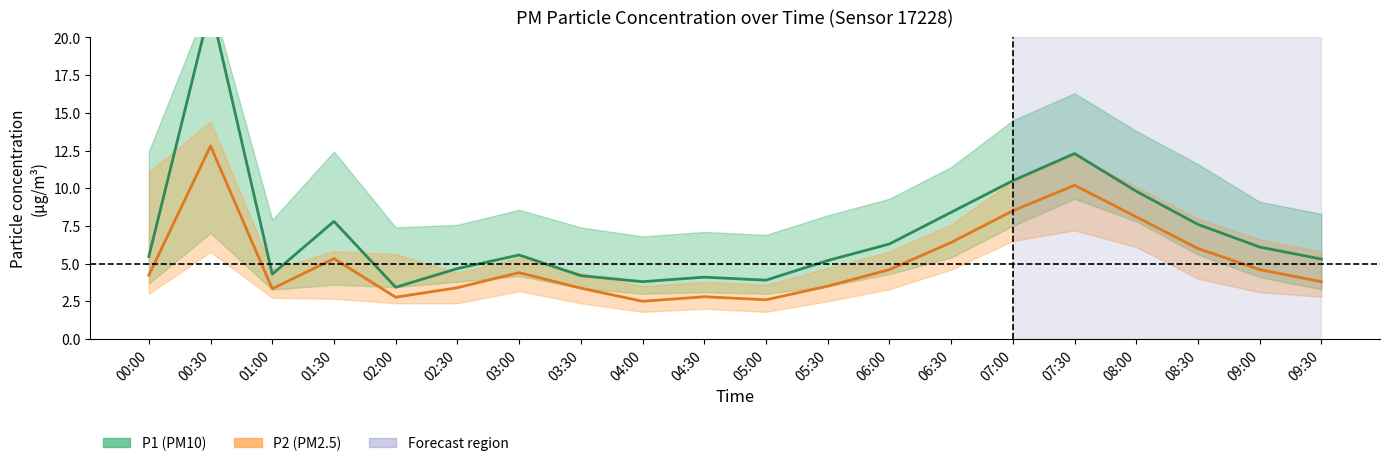

At how many categories does at least one series exceed 7?

7